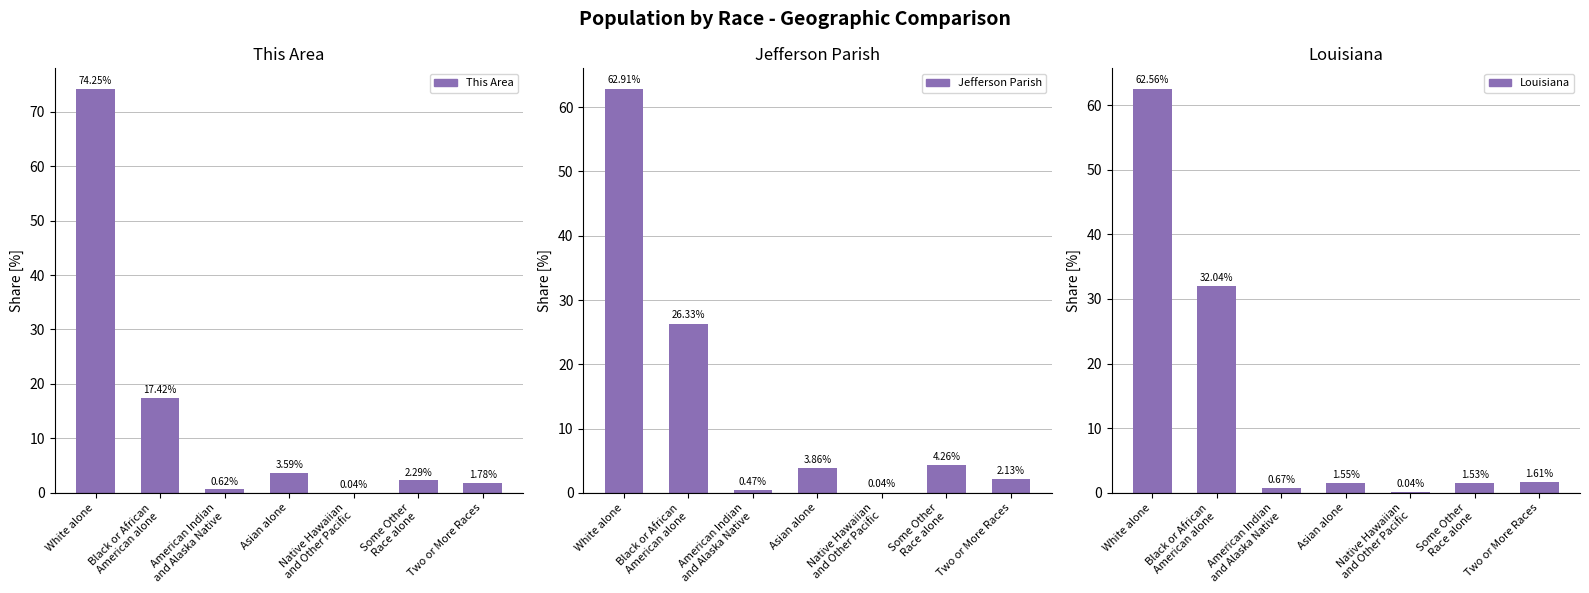

What is the label of the 3rd bar from the right?

Native Hawaiian
and Other Pacific